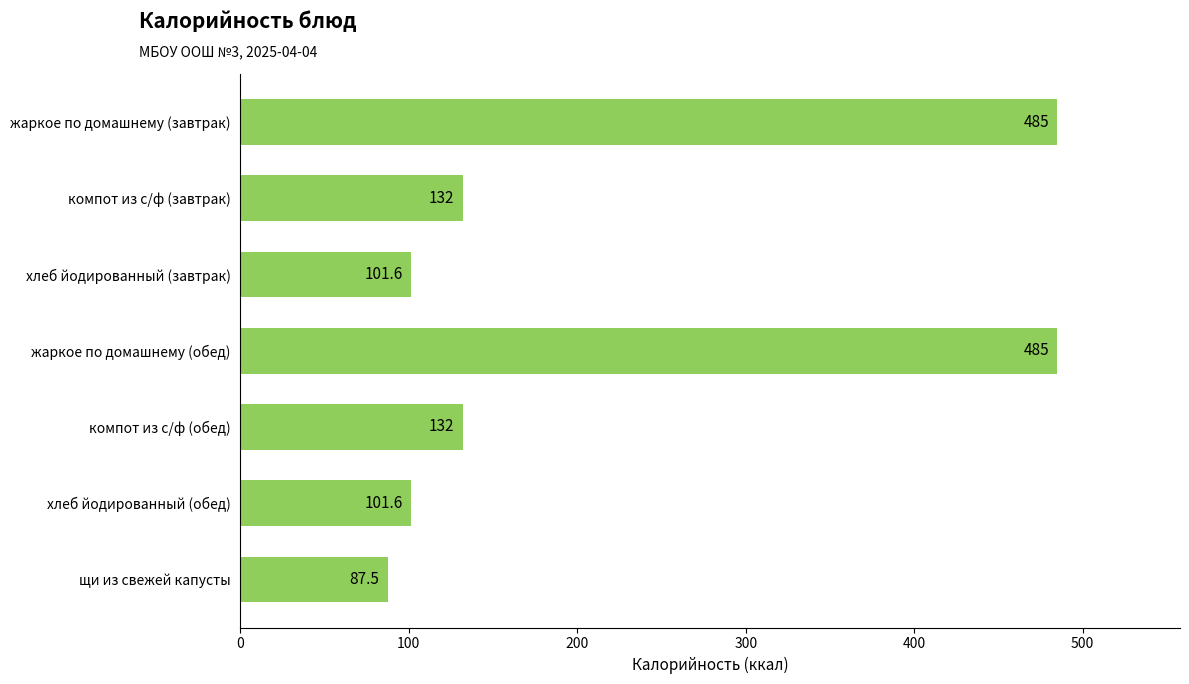

Read the value at компот из с/ф (обед).

132.0